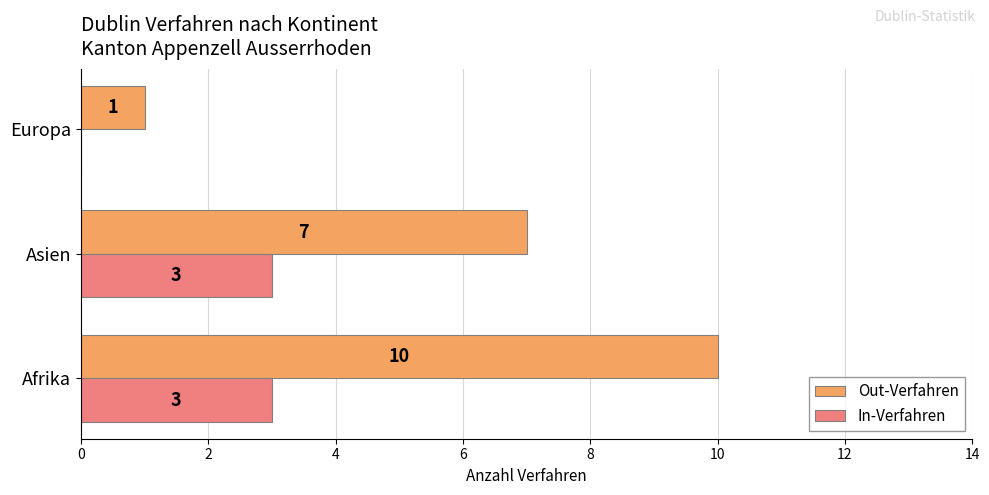

Which series has the largest total across all categories?

Out-Verfahren